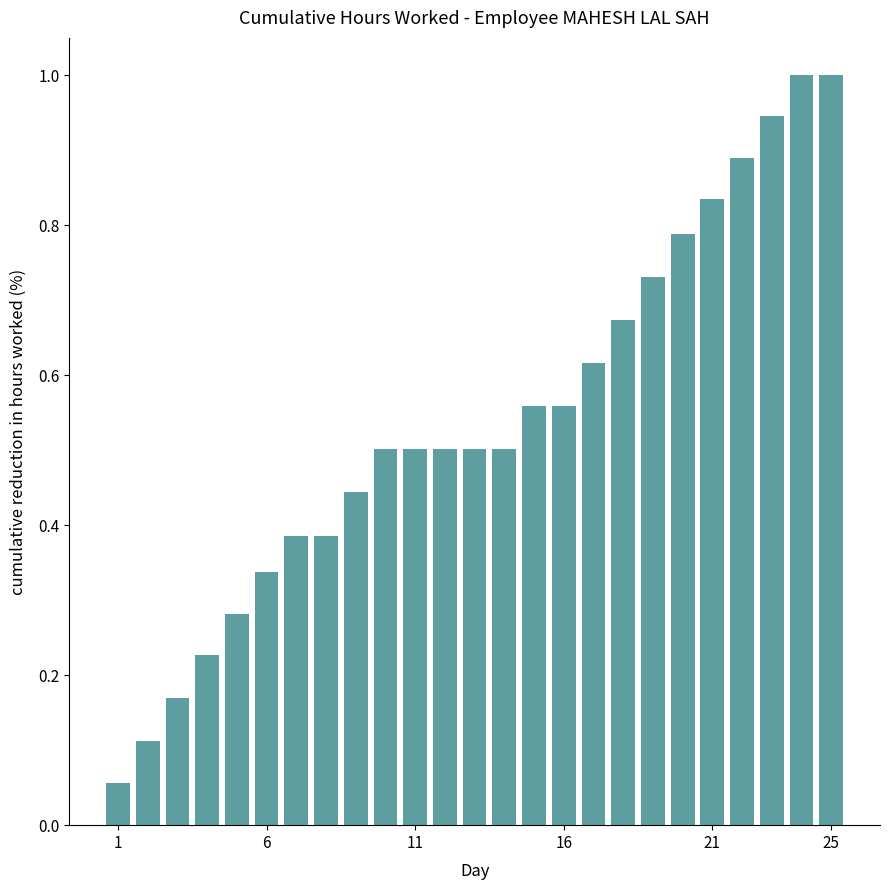

What is the average value?

0.5